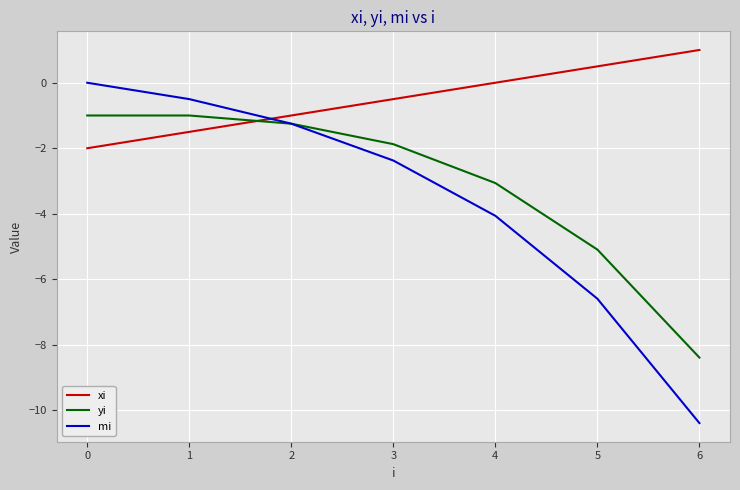

True or false: xi has a value of -2.0 at 0.

True